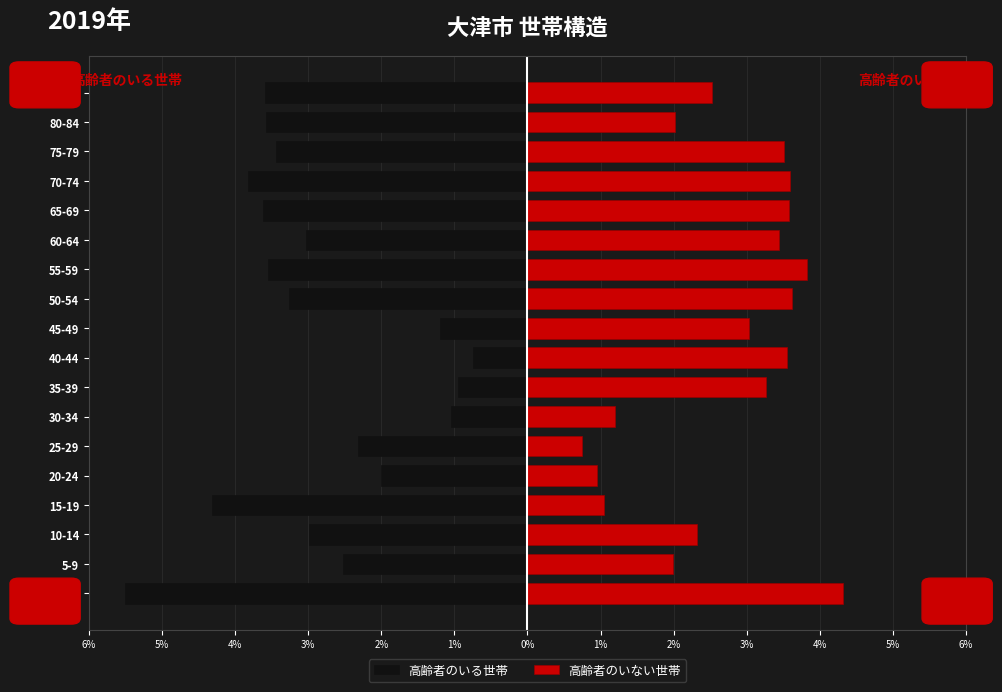

The value of 高齢者のいない世帯 at 80-84 is 2.0. True or false?

True